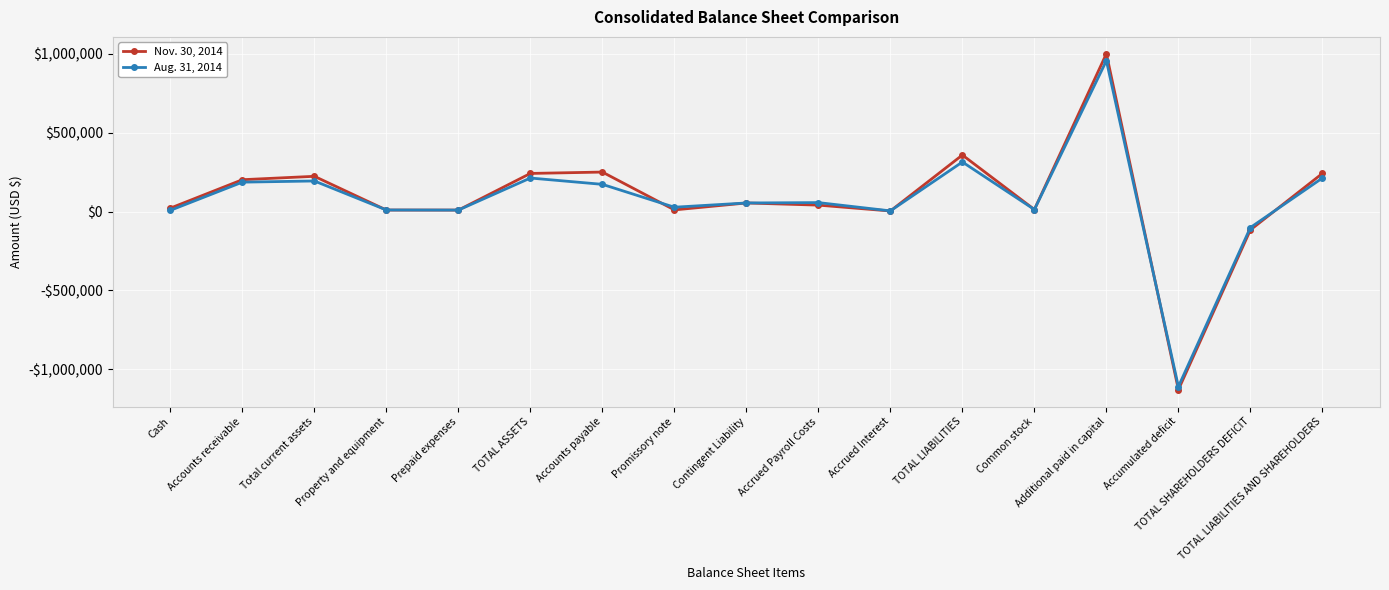

What is the label of the 7th point from the right?

Accrued Interest